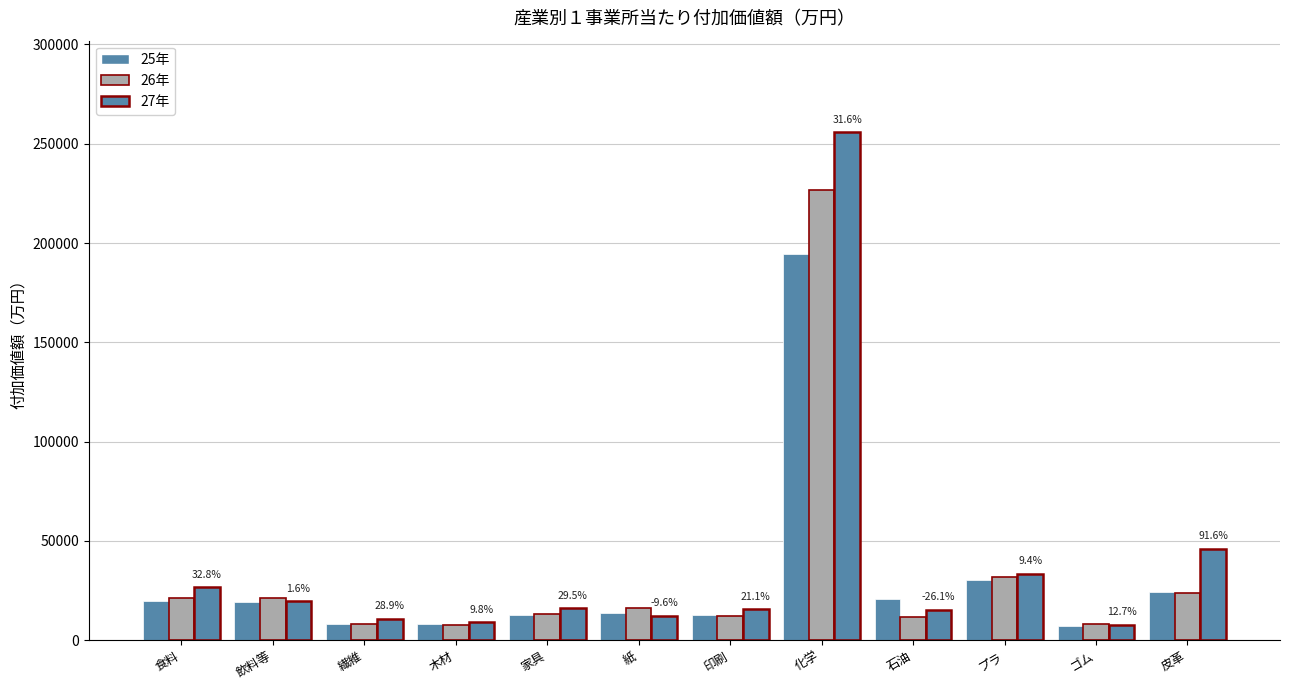

How many distinct data groups are displayed?

3